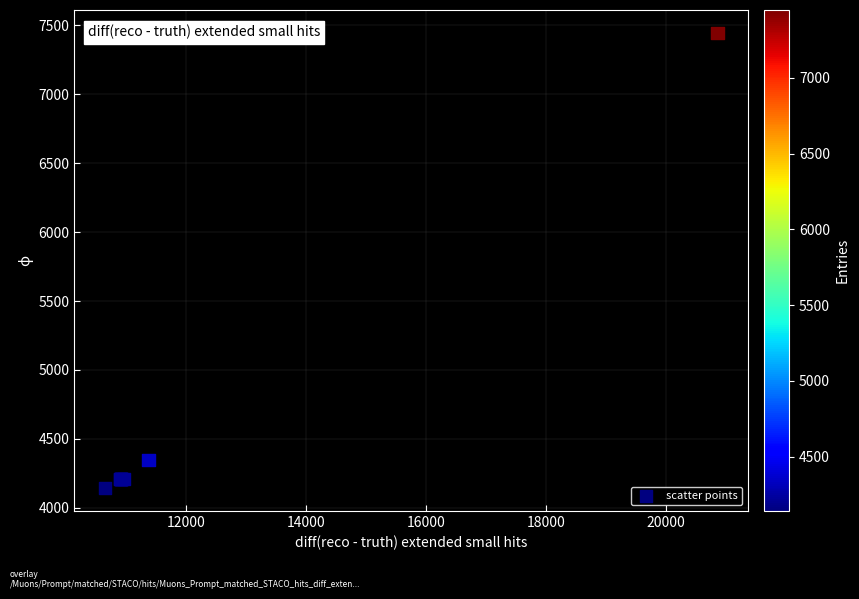

What Y value in the scatter plot is closest to 5794?

4344